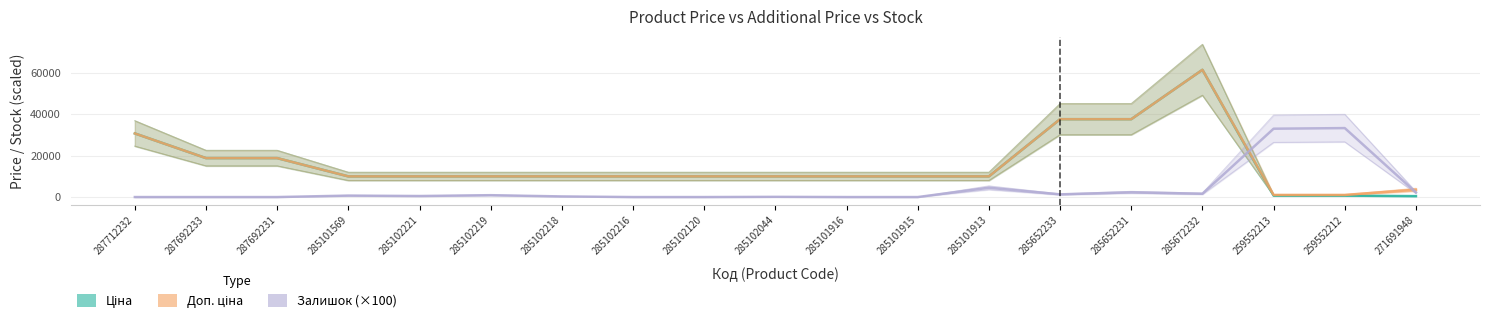

What is the average value of the Залишок series?

4247.4